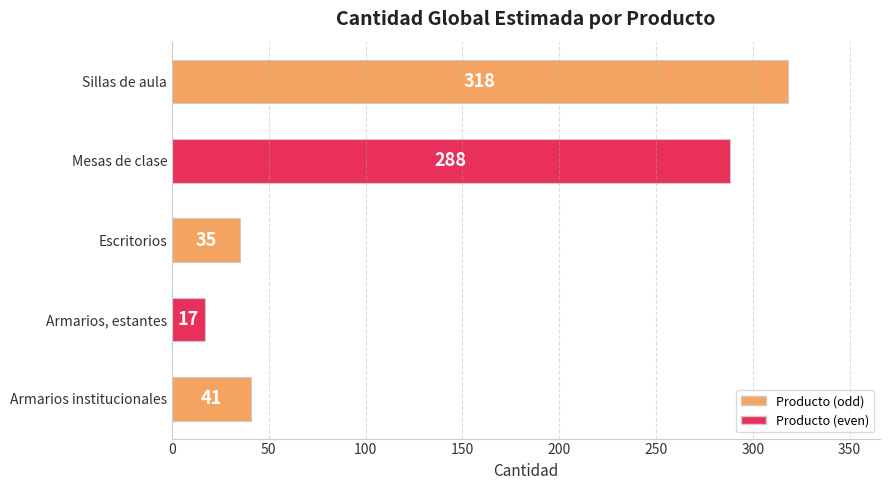

How many bars are there in total?

5